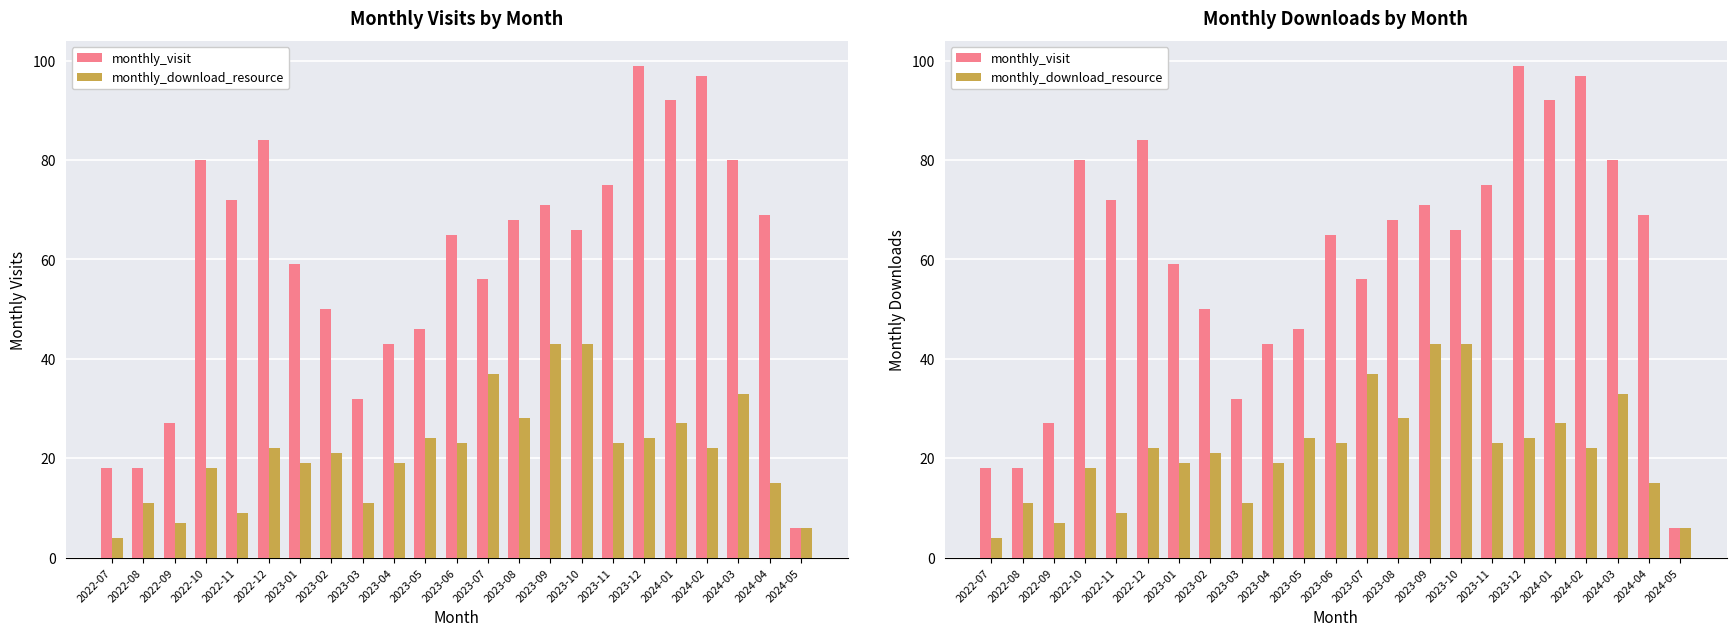

At how many categories does at least one series exceed 73?

7